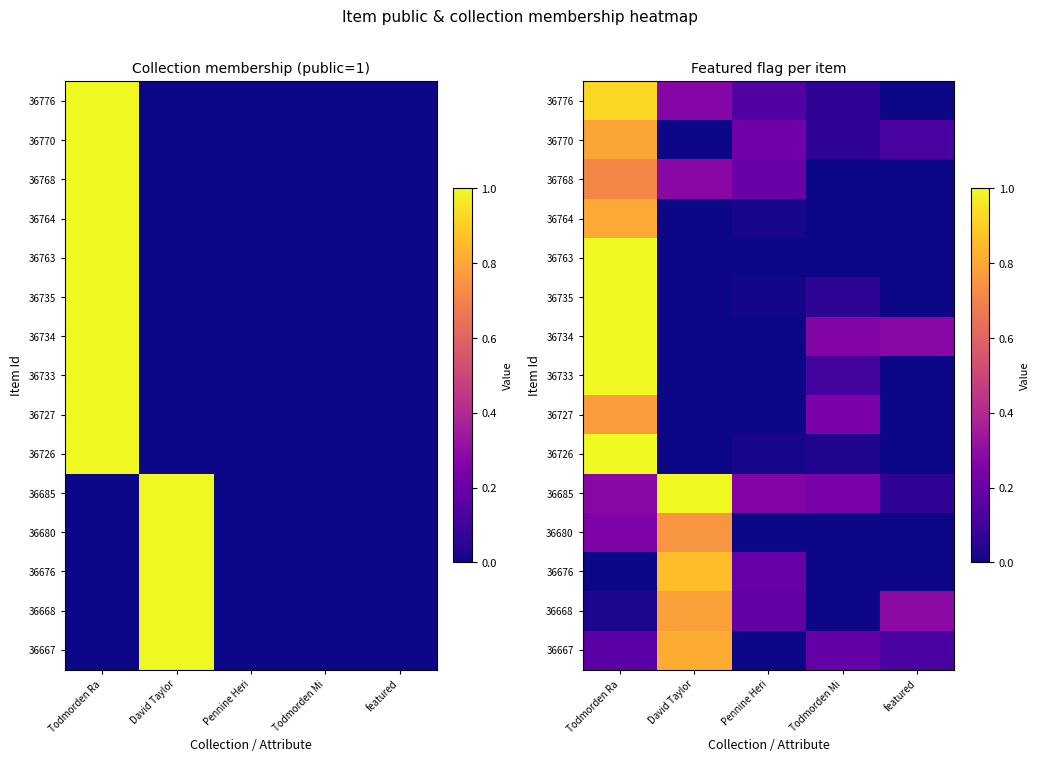

Rank the categories by 36680 value from lowest to highest.

Pennine Heri, Todmorden Mi, featured, Todmorden Ra, David Taylor